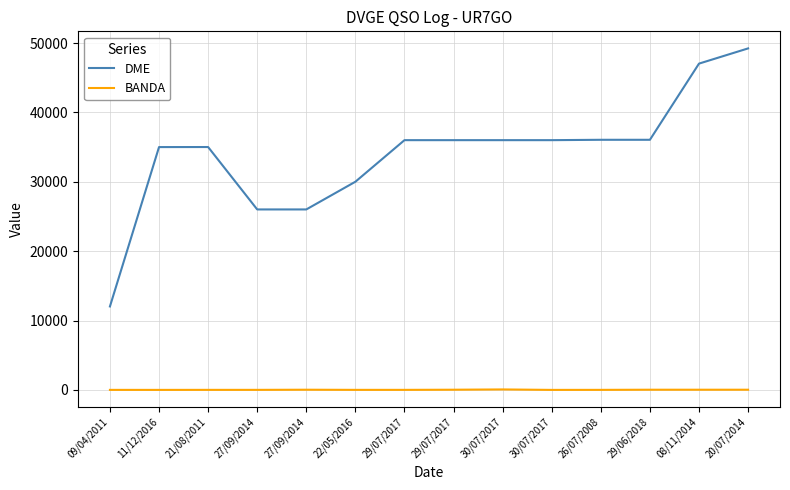

Is it true that BANDA equals 15 at 30/07/2017?

True